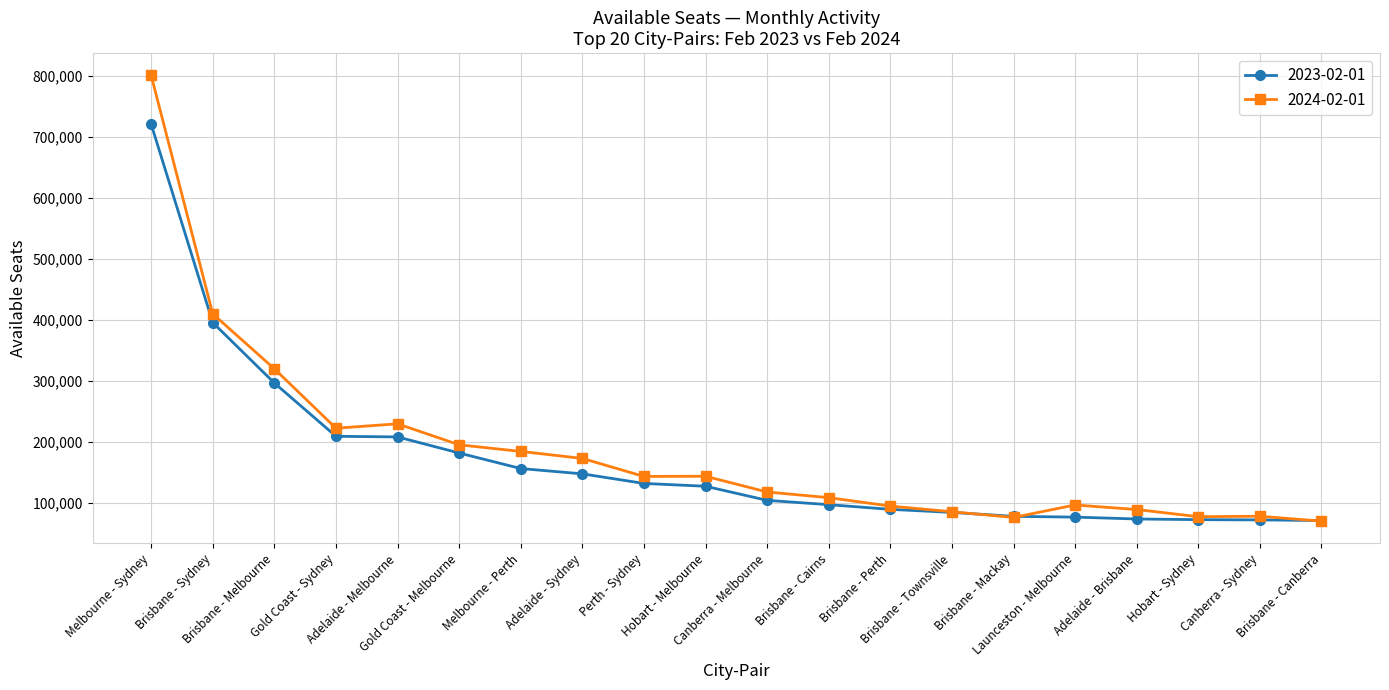

At how many categories does at least one series exceed 380359?

2